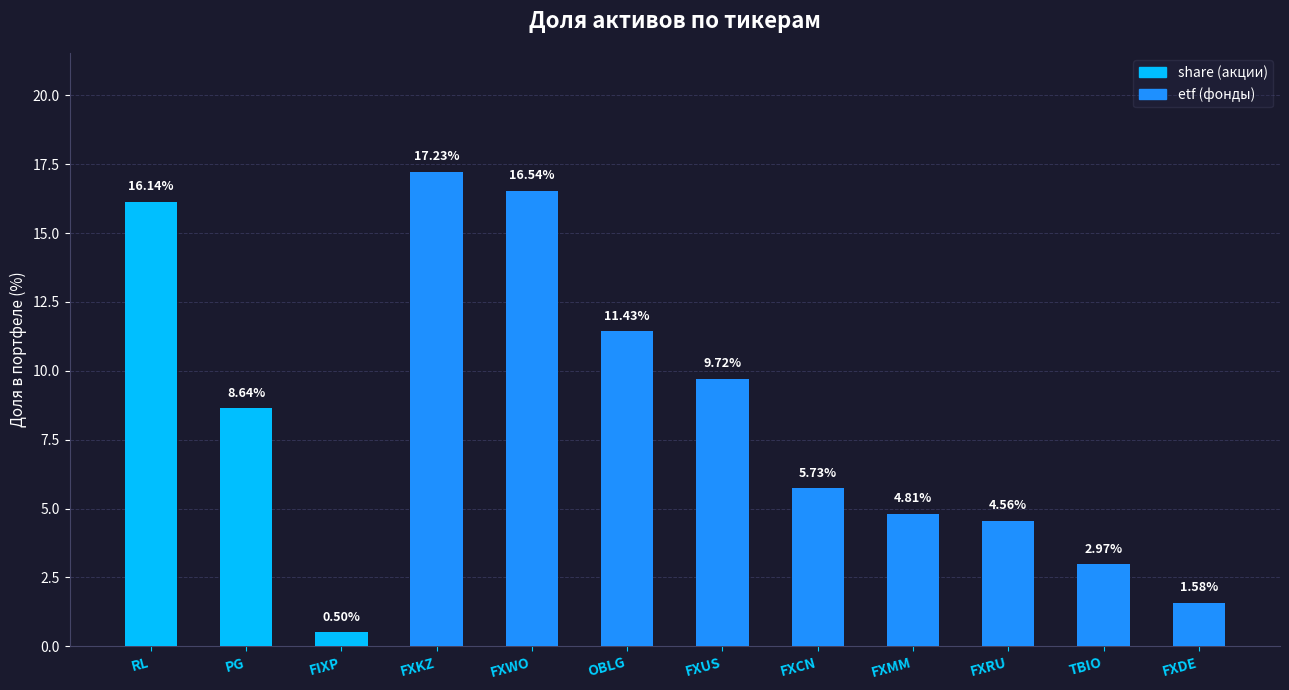

Does the chart contain any negative values?

No